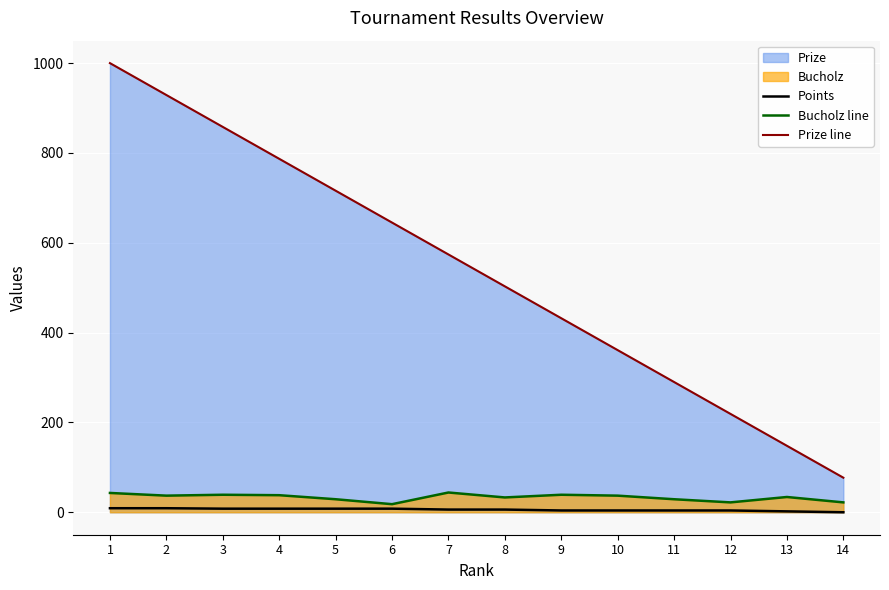

At which category is the sum across all series the highest?

1